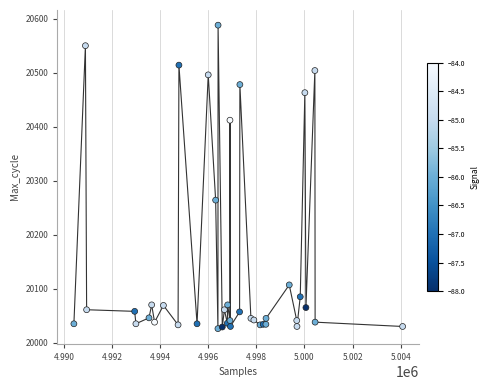

What Y value in the scatter plot is closest to 20307?

20264